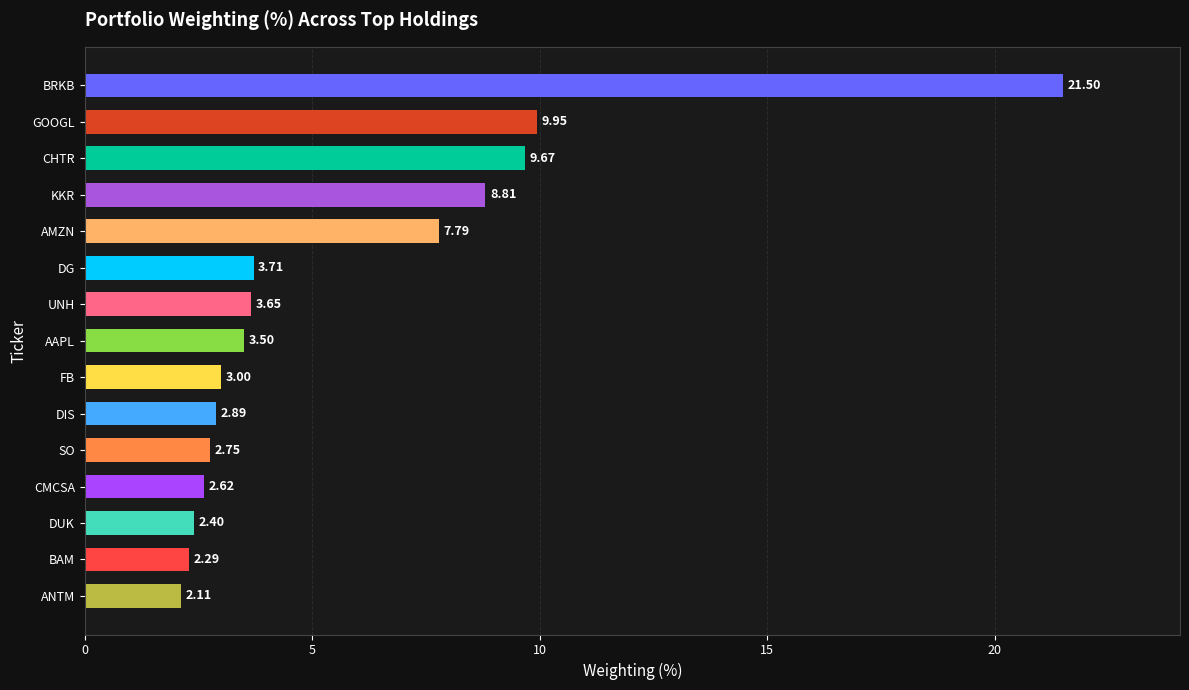

Approximately how many times larger is the value at DIS compared to BAM?

1.3